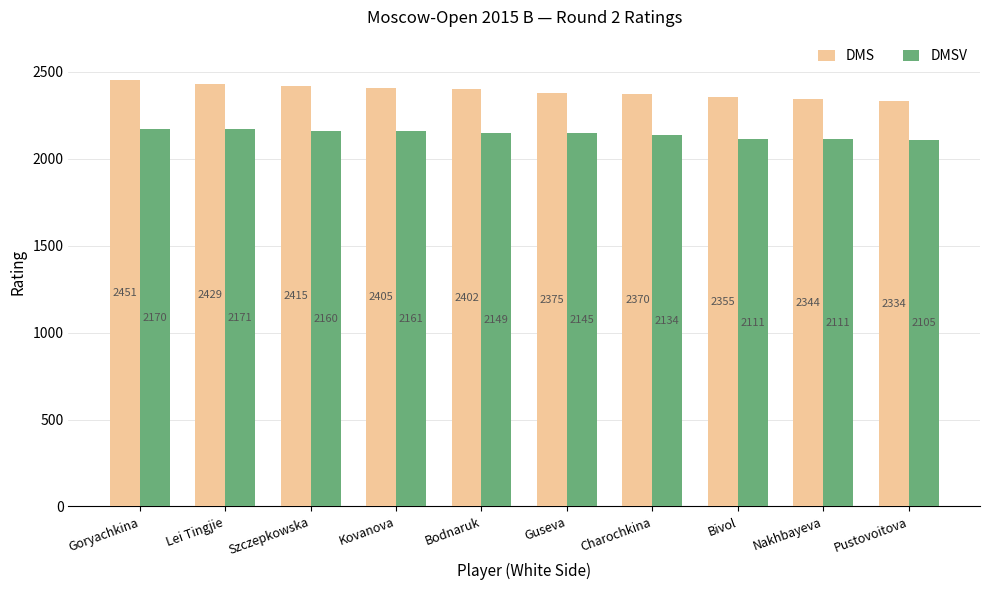

What are all the series names shown in the legend?

DMS, DMSV